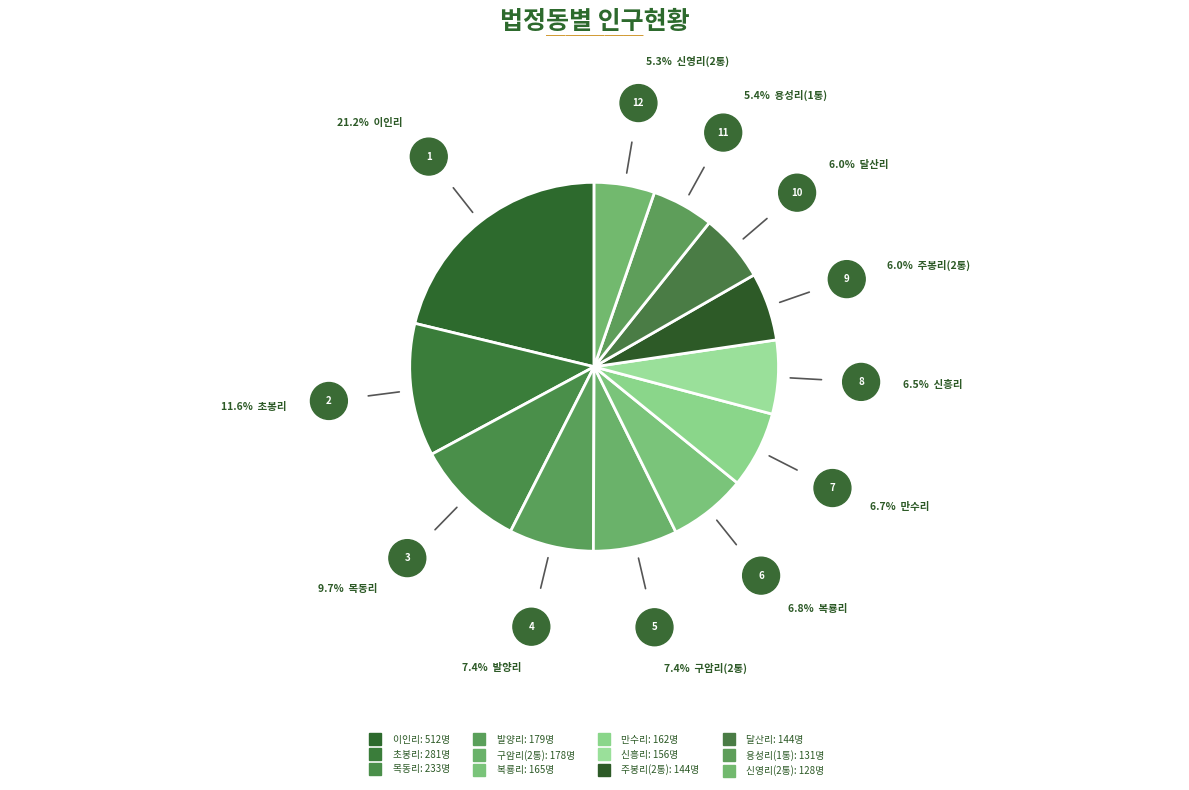

Count the number of slices in the pie.

12